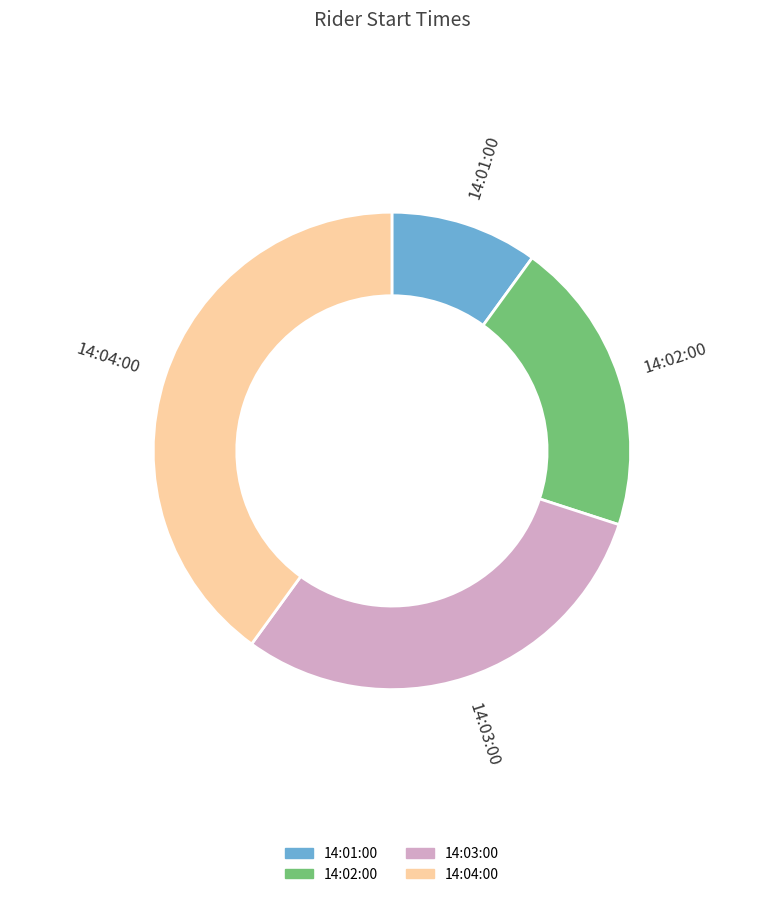

Is it true that 14:03:00 is 22% of the pie?

False